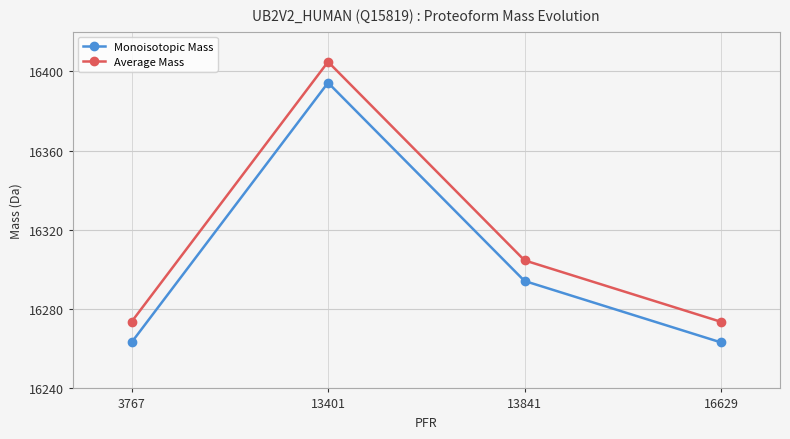

List the series in order of their peak value, highest first.

Average Mass, Monoisotopic Mass